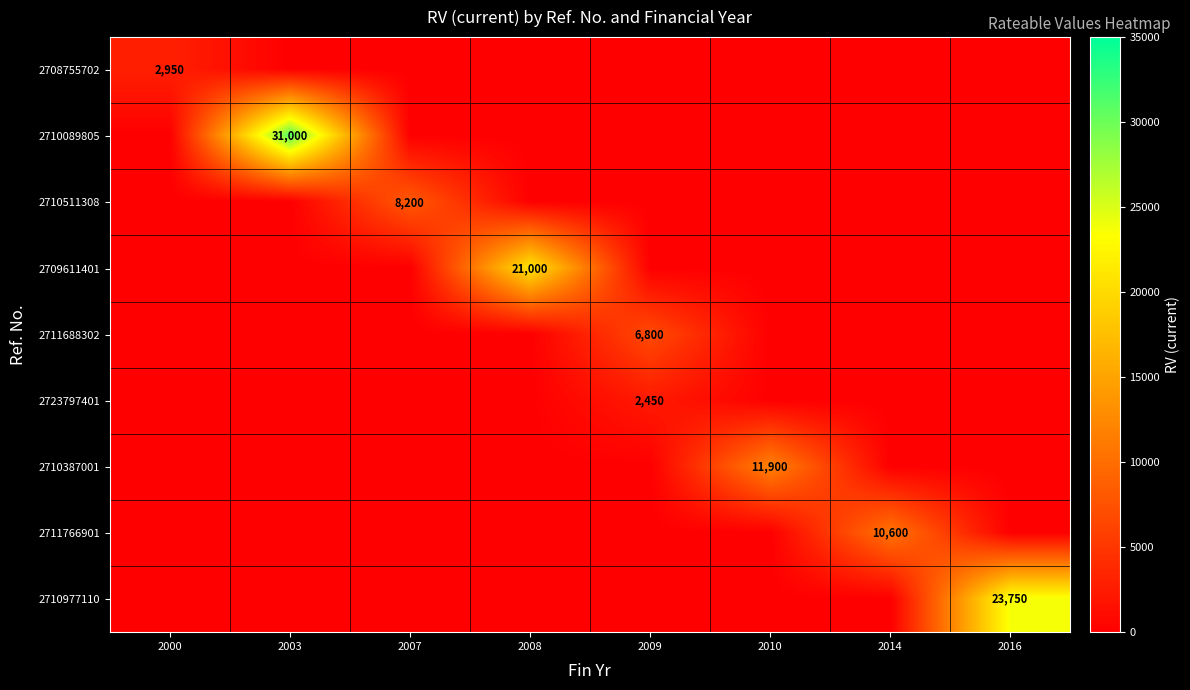

Is it true that 2709611401 equals 28627 at 2008?

False